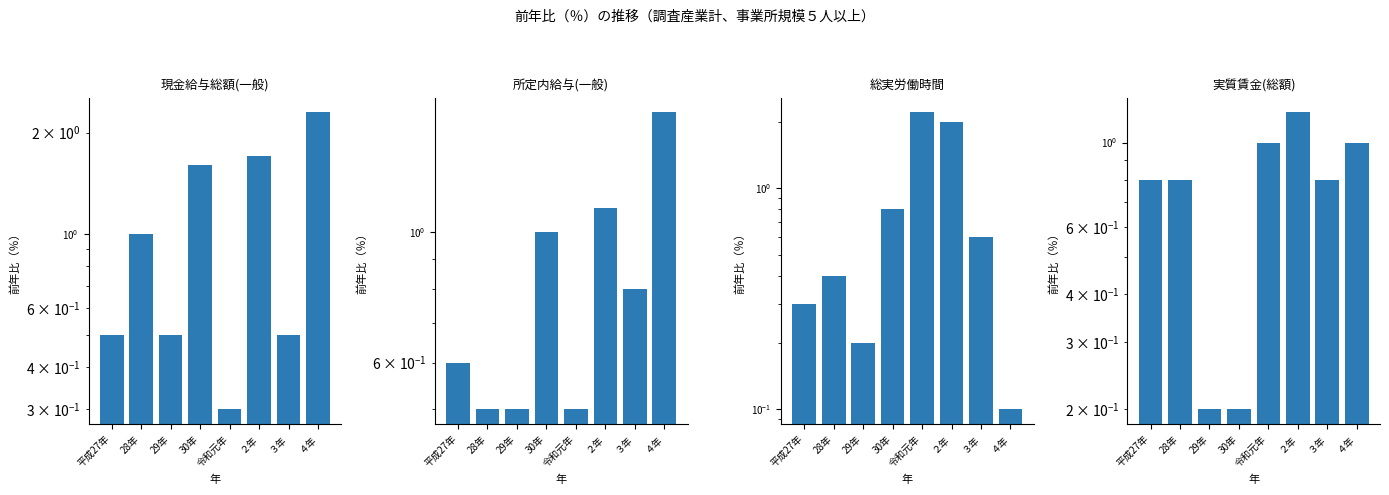

At how many categories does at least one series exceed 1?

4